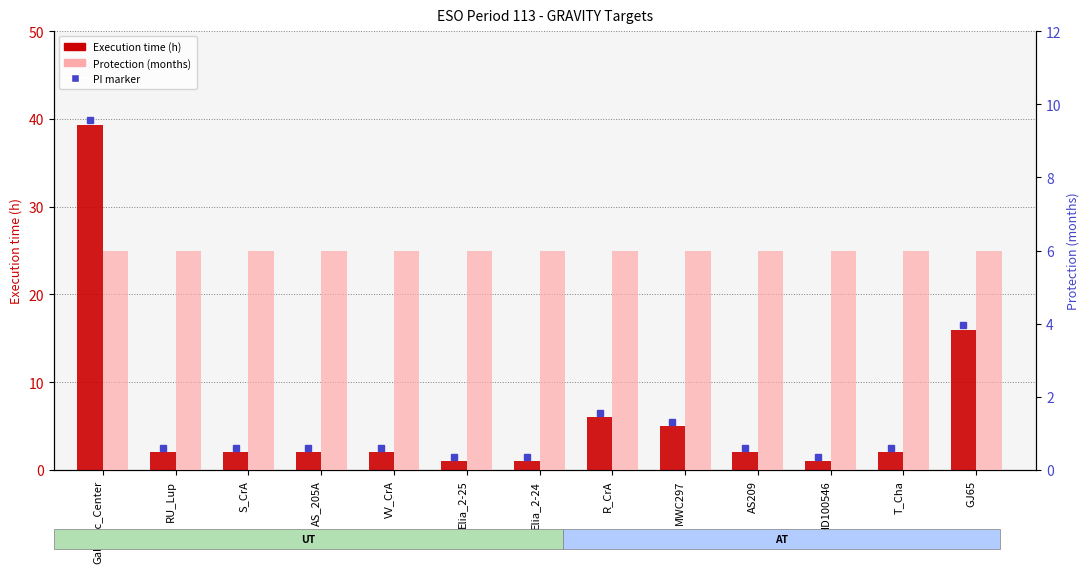

Reading left to right, list all the values displayed in this chart.

Execution time (h): 39.4	2.0	2.0	2.0	2.0	1.0	1.0	6.0	5.0	2.0	1.0	2.0	16.0
Protection (months): 6.0	6.0	6.0	6.0	6.0	6.0	6.0	6.0	6.0	6.0	6.0	6.0	6.0